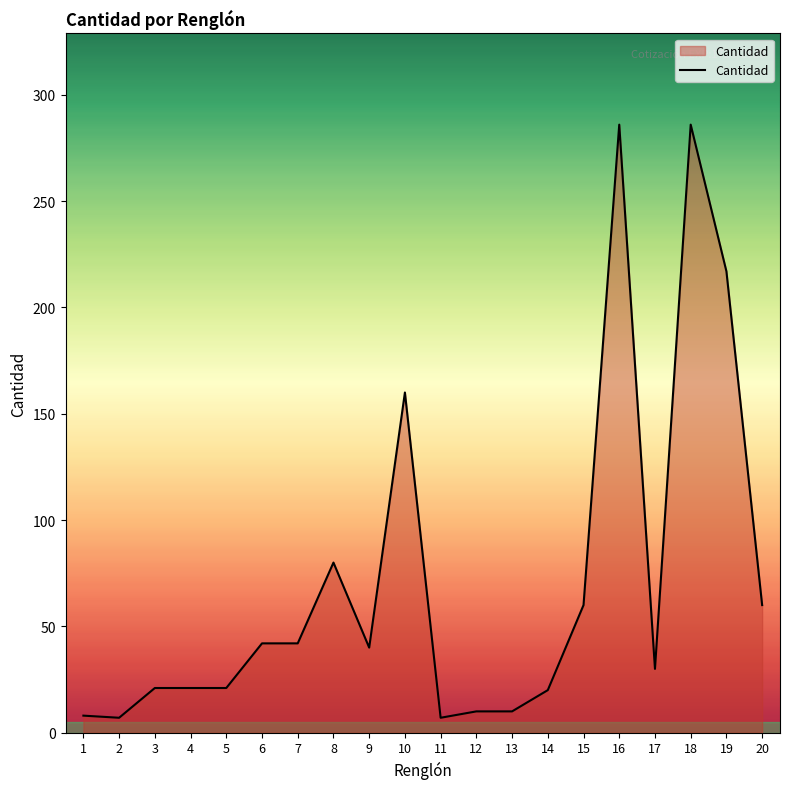

What is the difference between the second highest and second lowest values?

279